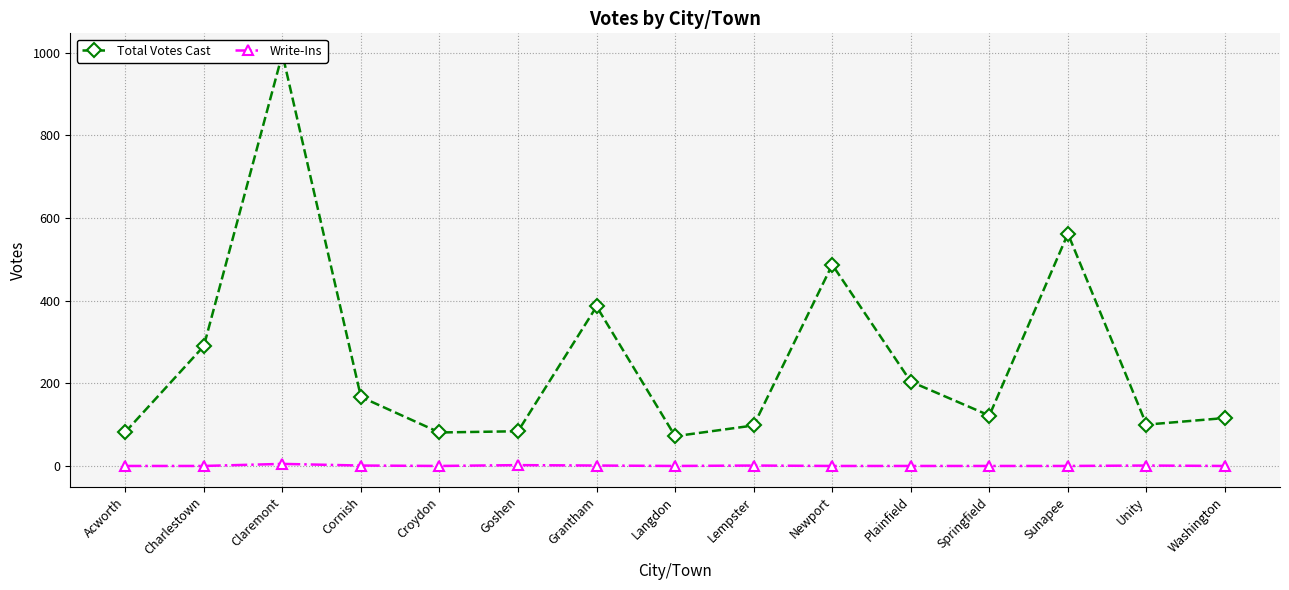

Reading right to left, what are all the values shown in this chart?

Total Votes Cast: 116	100	562	122	204	487	98	72	386	84	81	167	997	290	82
Write-Ins: 0	1	0	0	0	0	1	0	1	2	0	1	5	0	0